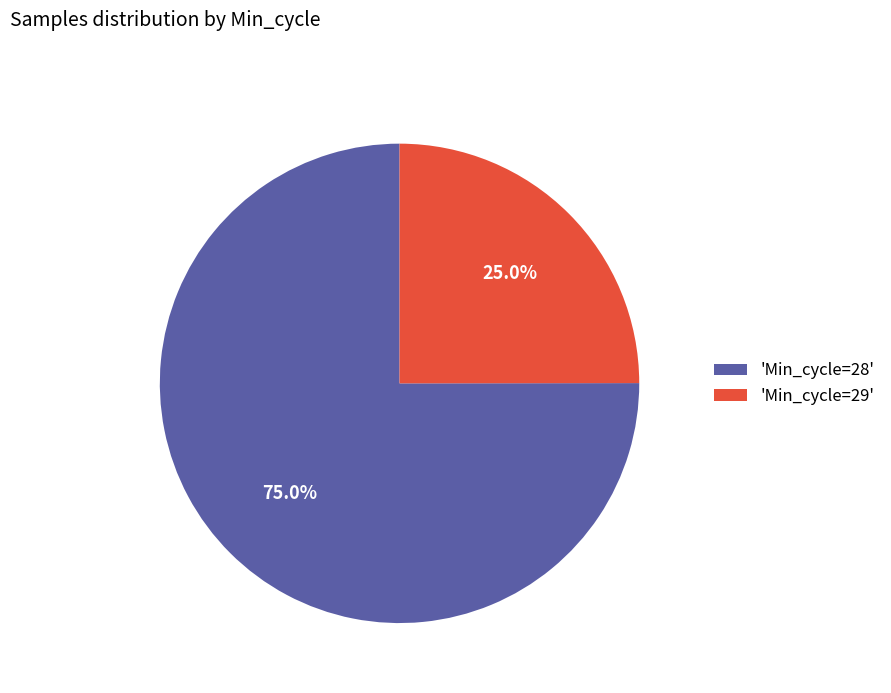

Approximately how many times larger is the value at 'Min_cycle=28' compared to 'Min_cycle=29'?

3.0